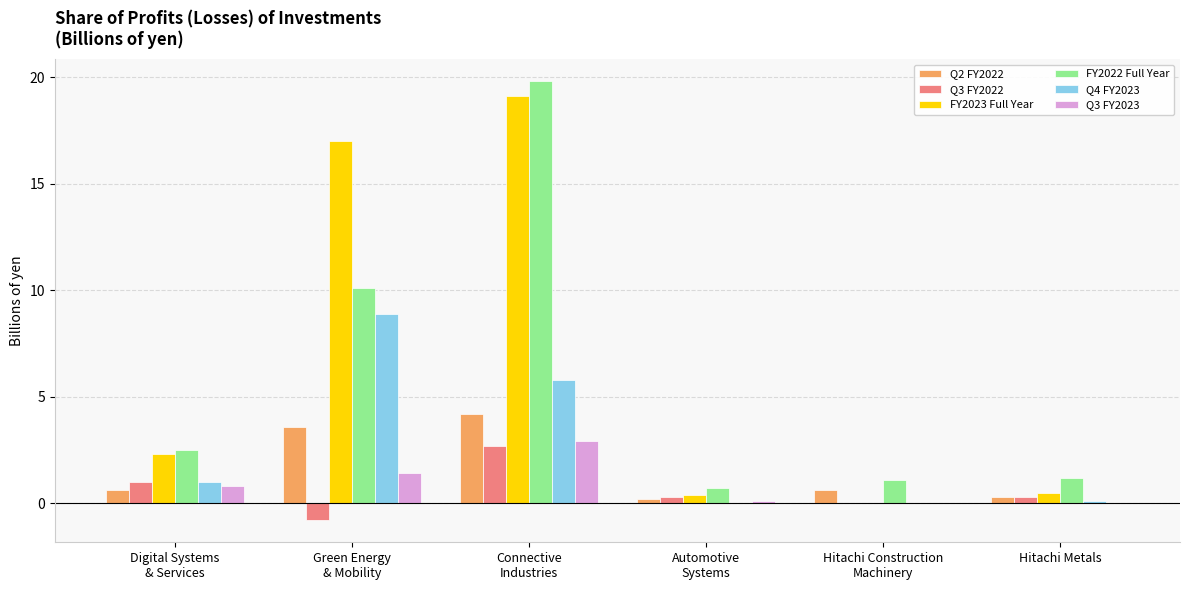

What is the greatest value displayed?

19.8